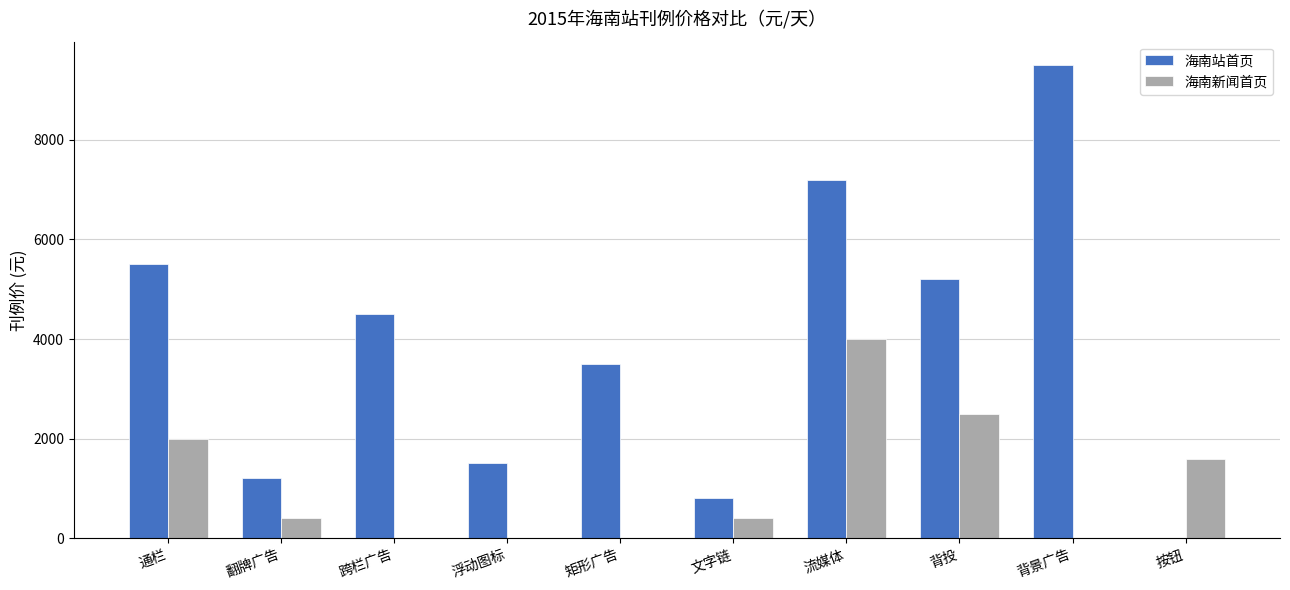

At which category is the sum across all series the highest?

流媒体